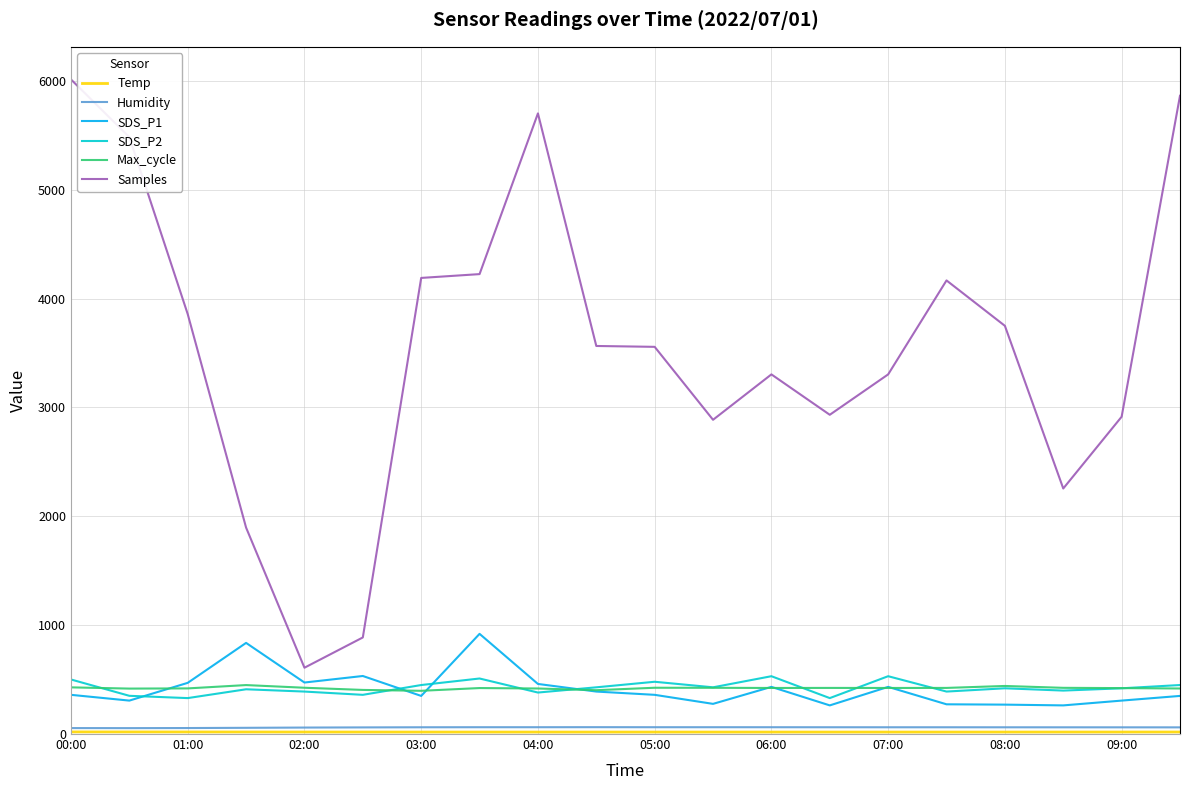

Which series has the largest total across all categories?

Samples